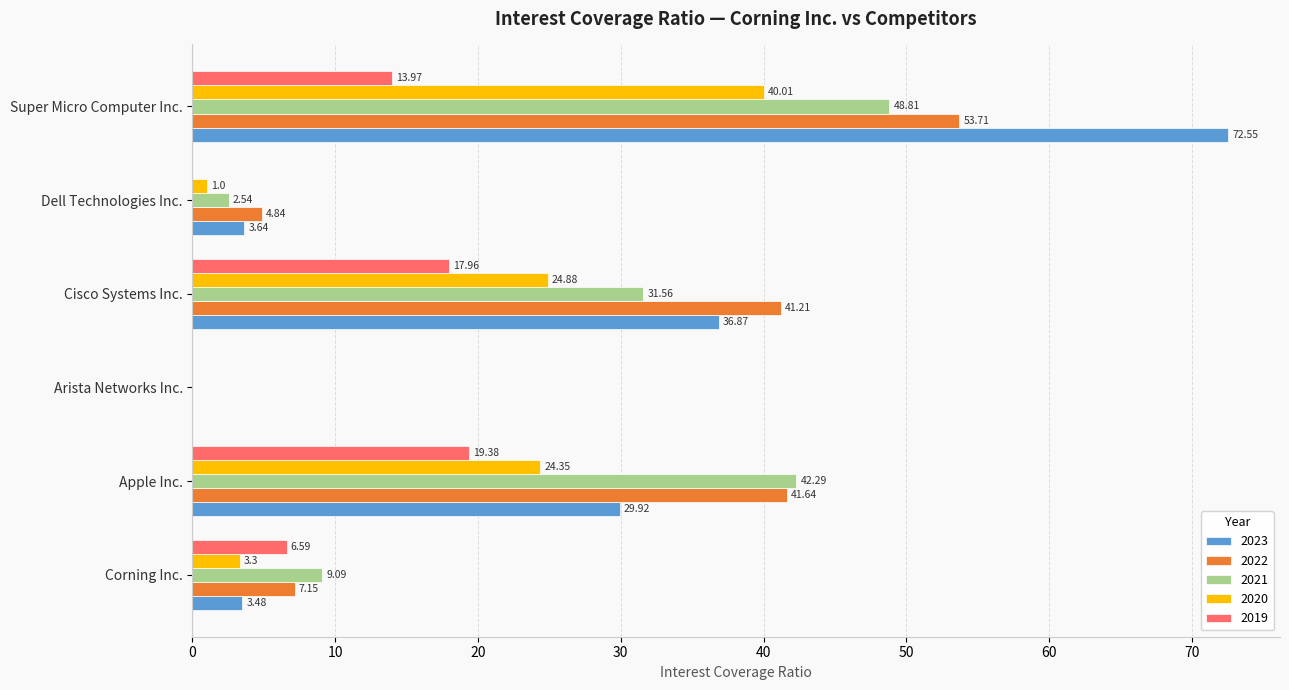

How many series are shown in this chart?

5